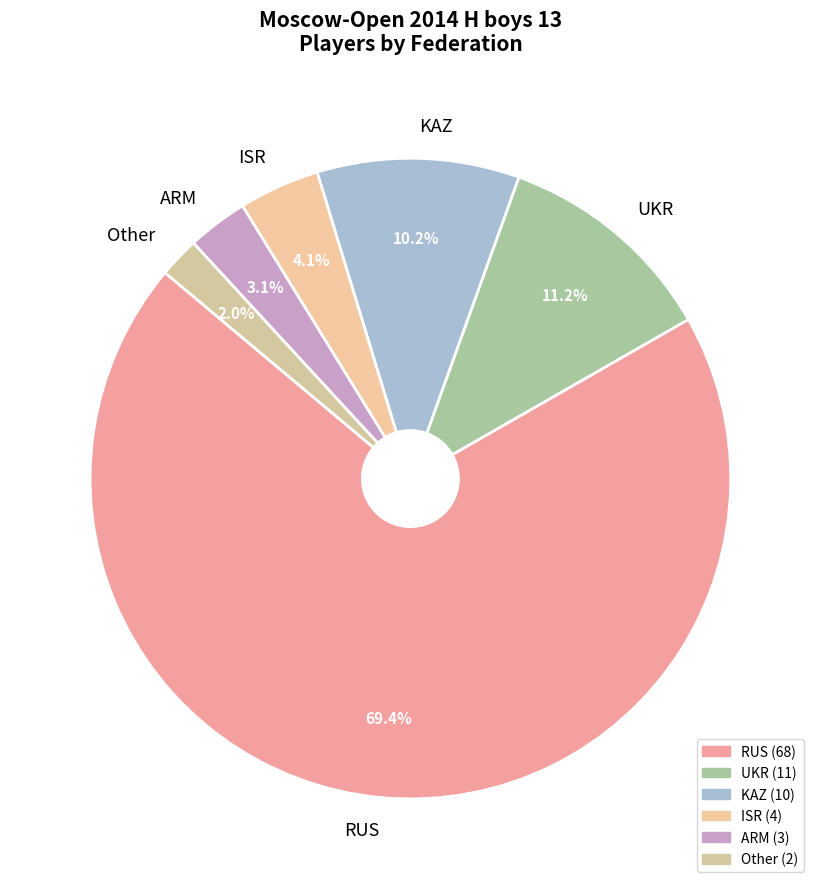

The KAZ slice represents 23% of the pie. True or false?

False